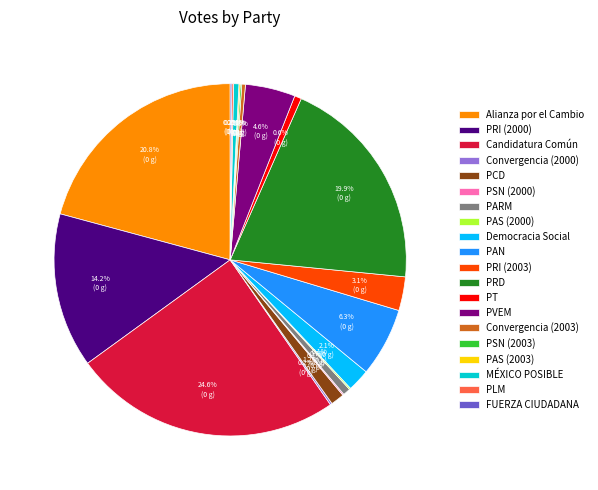

Does PRI (2000) account for over 50% of the chart?

No